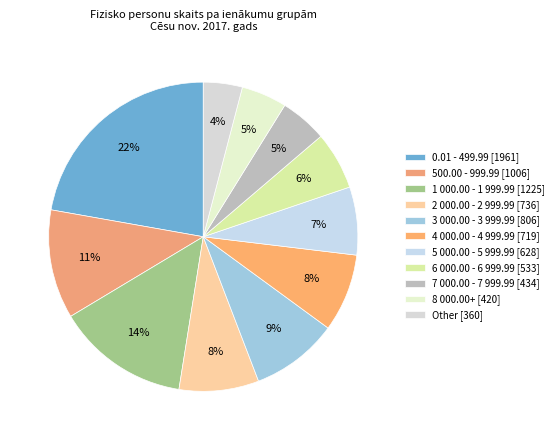

To the nearest percent, what percentage of the pie is 1 000.00 - 1 999.99?

14%